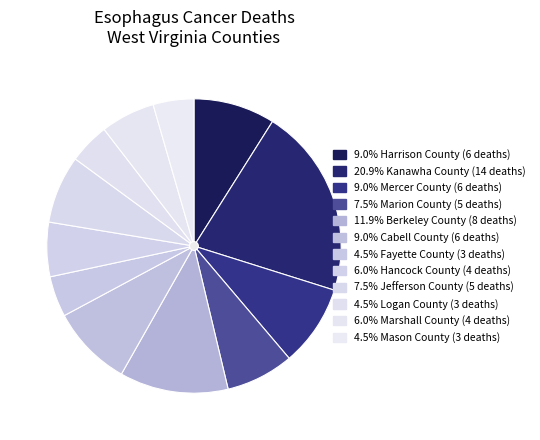

What is the ratio of the value at Fayette County to the value at Kanawha County?

0.2